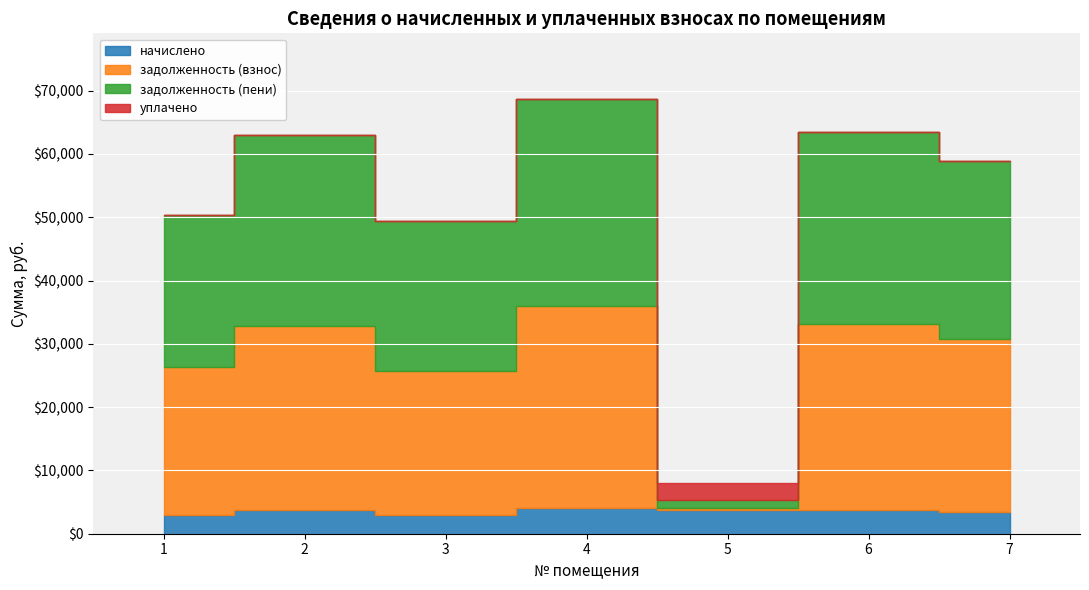

Rank the series by their maximum value, from highest to lowest.

задолженность (пени), задолженность (взнос), начислено, уплачено